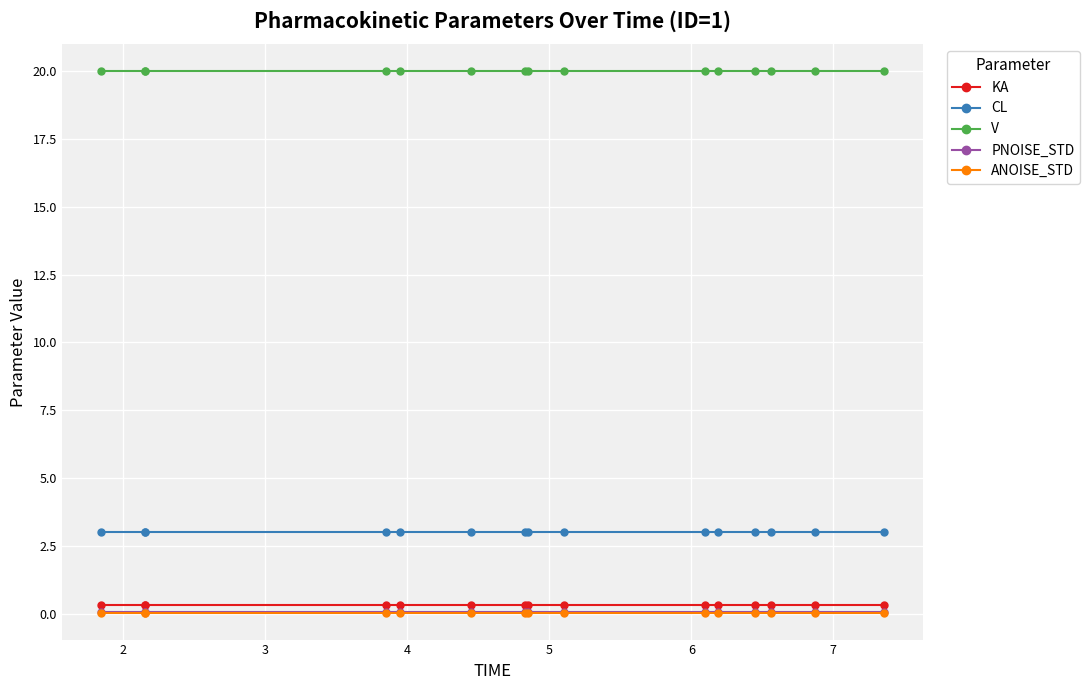

At how many categories does at least one series exceed 7?

15